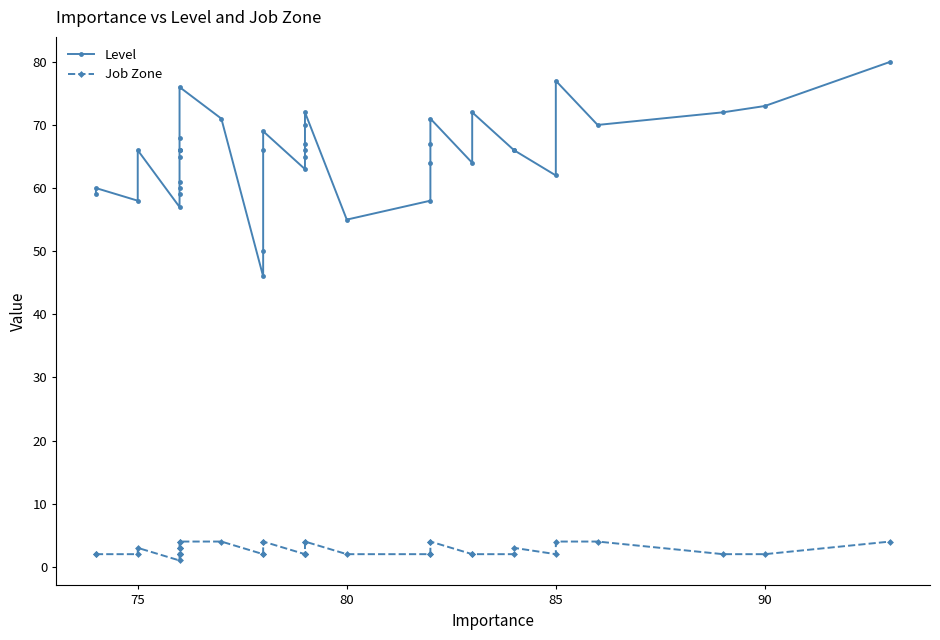

How many lines are shown in the chart?

2